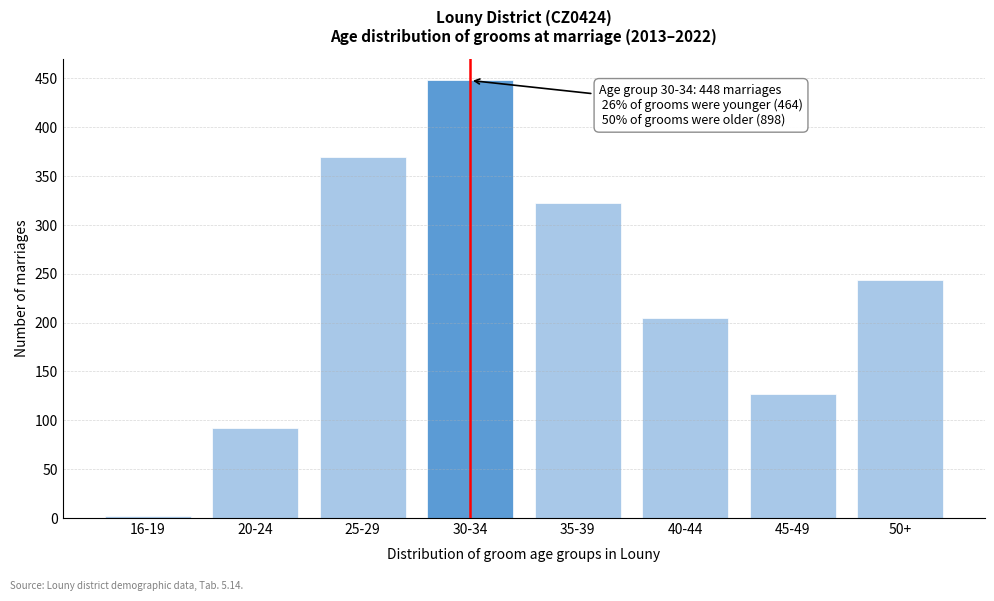

Reading left to right, what are all the values shown in this chart?

16-19=2	20-24=92	25-29=370	30-34=448	35-39=322	40-44=205	45-49=127	50+=244